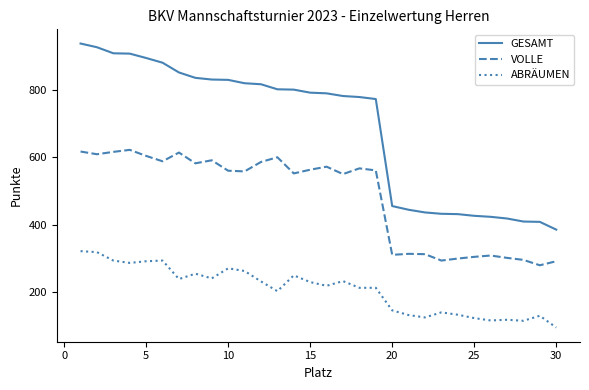

Rank the series by their average value, from lowest to highest.

ABRÄUMEN, VOLLE, GESAMT